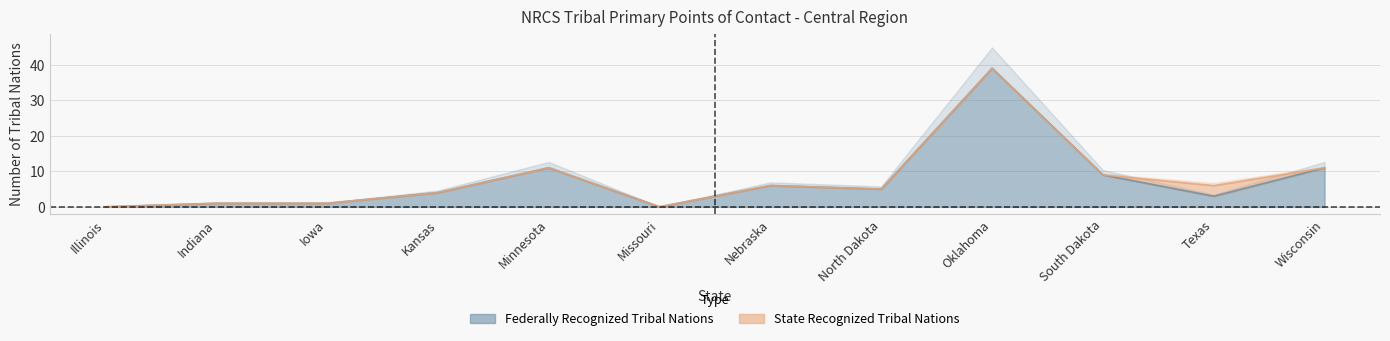

Is it true that the value at Texas is 1?

False